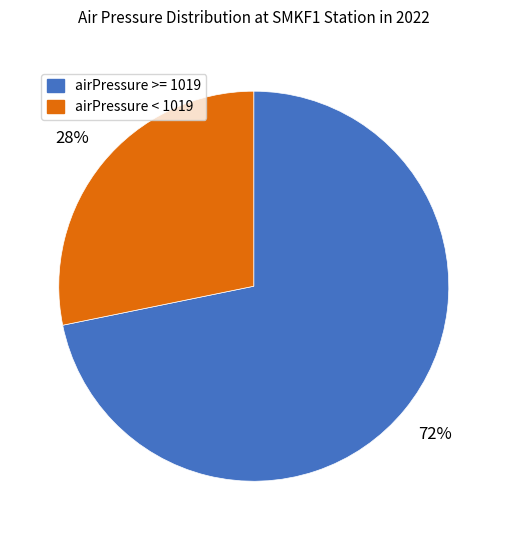

Combined, do airPressure >= 1019 and airPressure < 1019 account for over 50%?

Yes